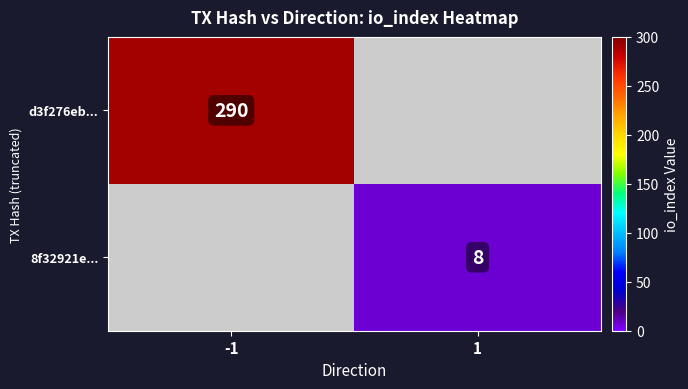

True or false: 8f32921e... has a value of 4 at 1.

False